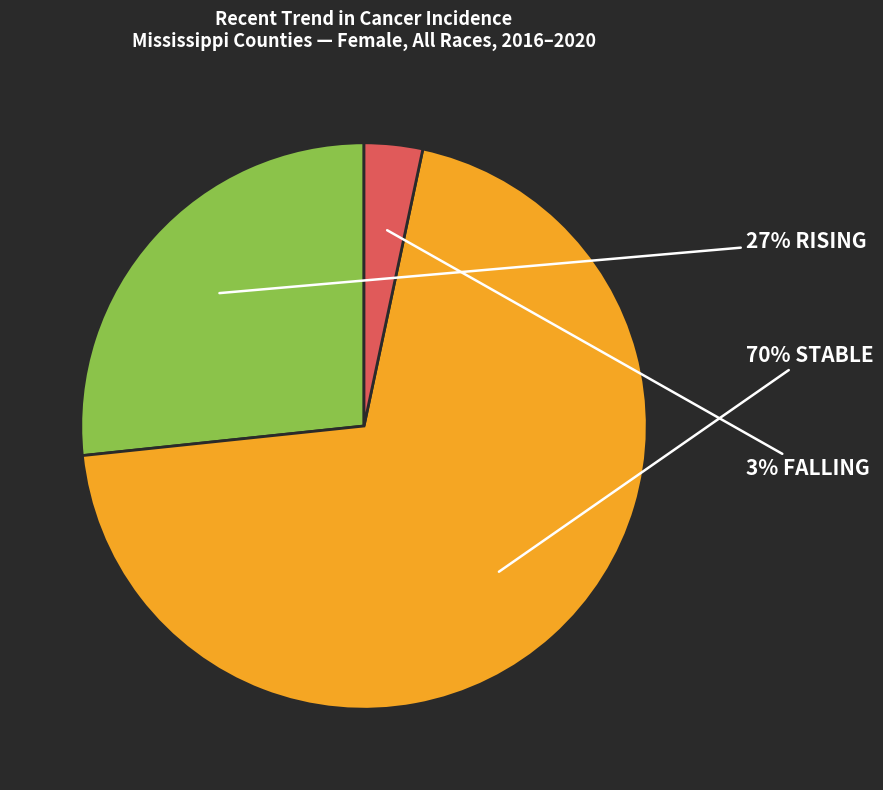

How many segments does this pie chart have?

3